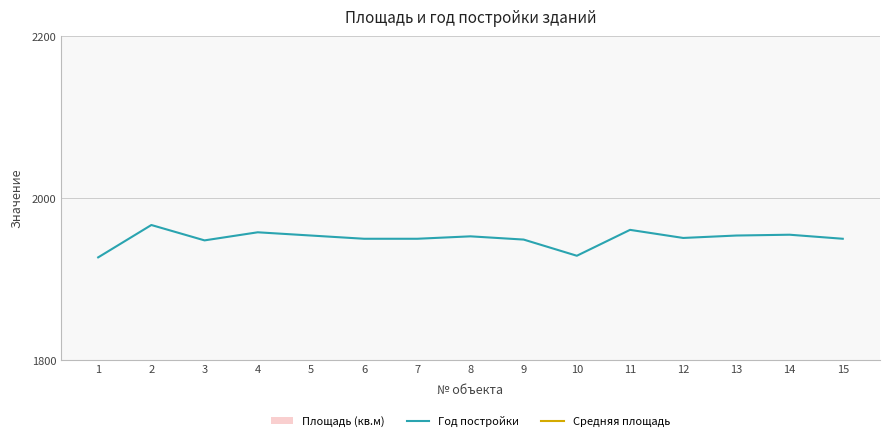

Which series has the largest total across all categories?

Год постройки